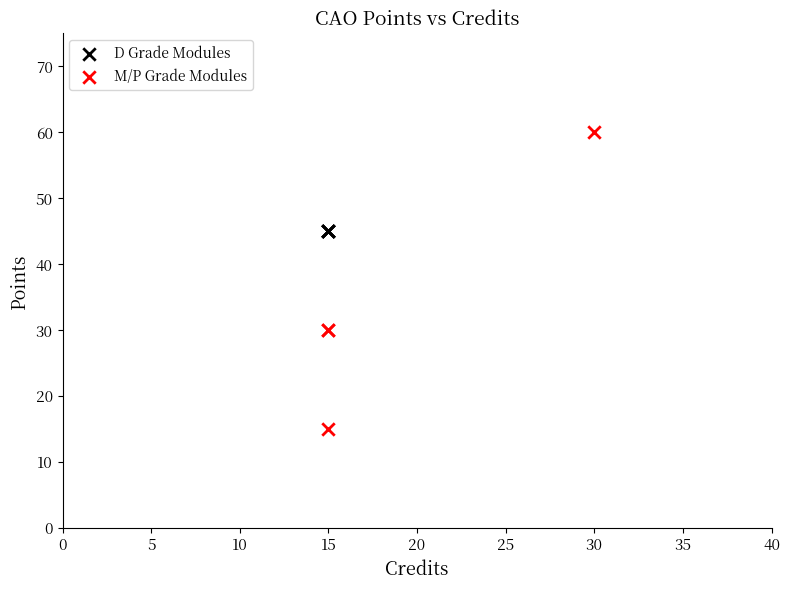

Which series contains the highest Y value?

M/P Grade Modules